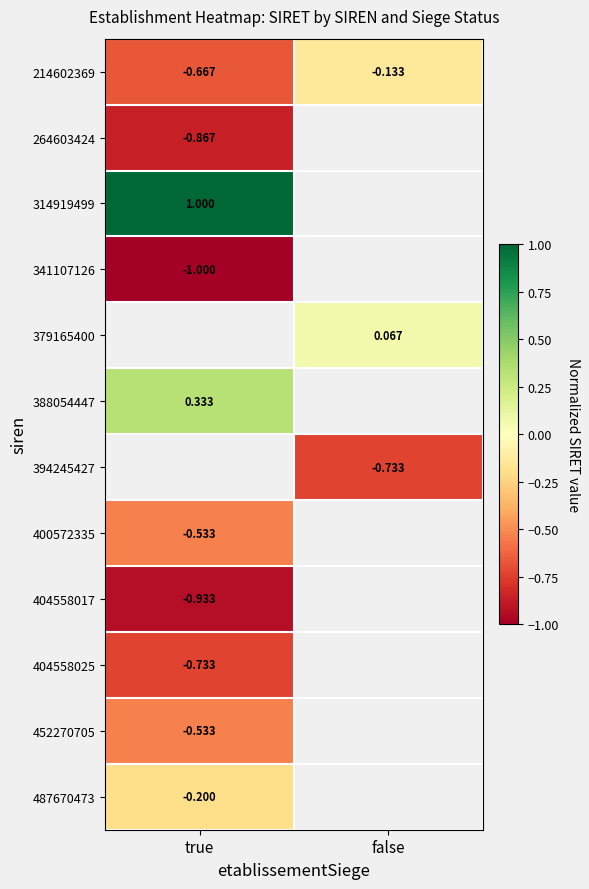

Is the value of 214602369 at false greater than the value of 404558017 at true?

Yes